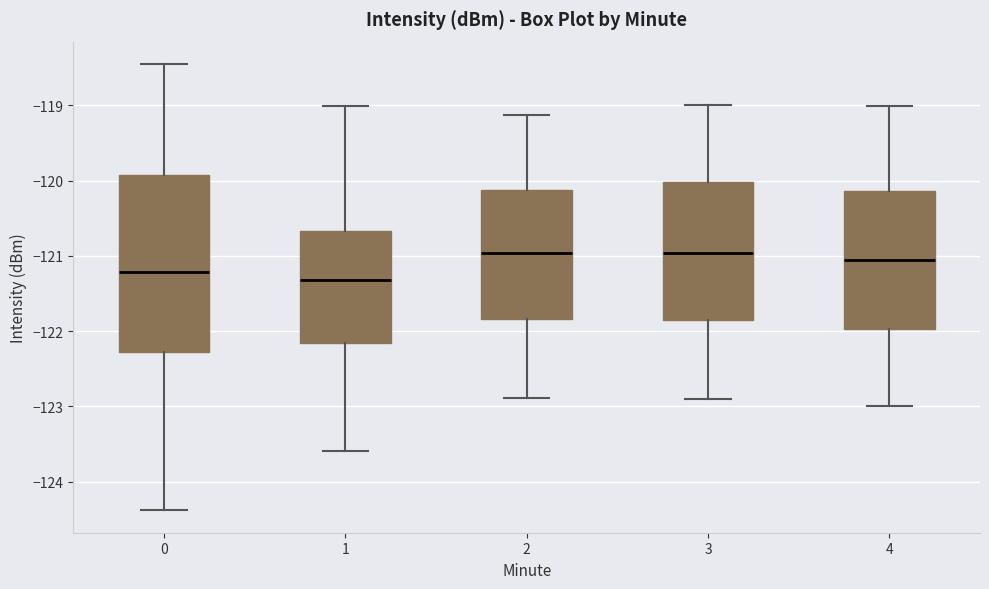

Comparing the boxes themselves (not the whiskers), which one is the tallest?

0